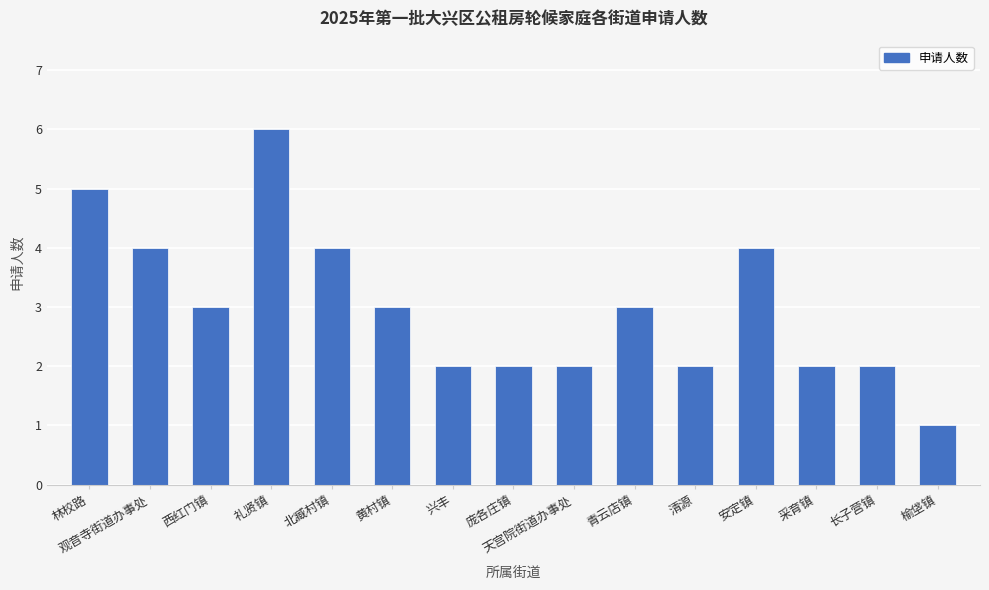

The chart shows a value of 3 at 兴丰. True or false?

False